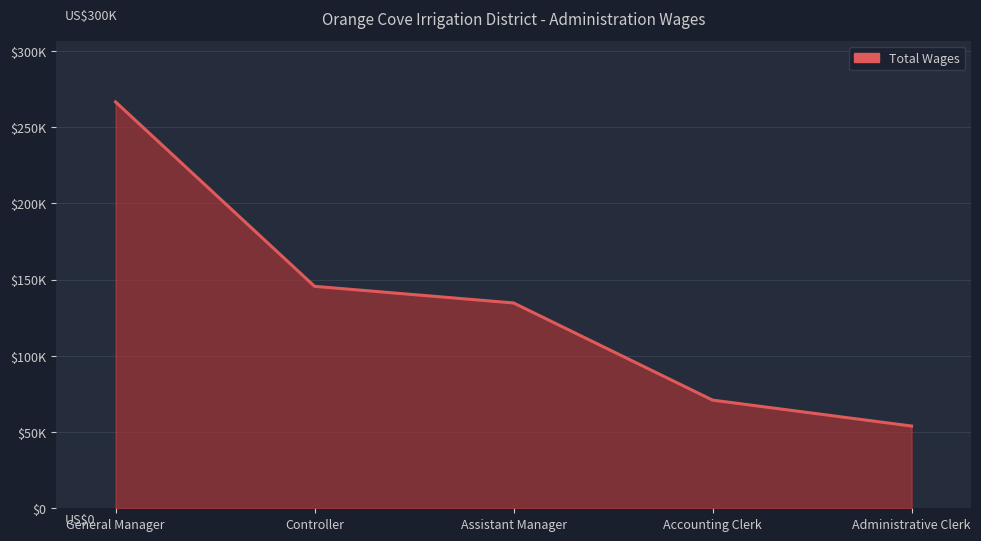

What is the greatest value displayed?

266541